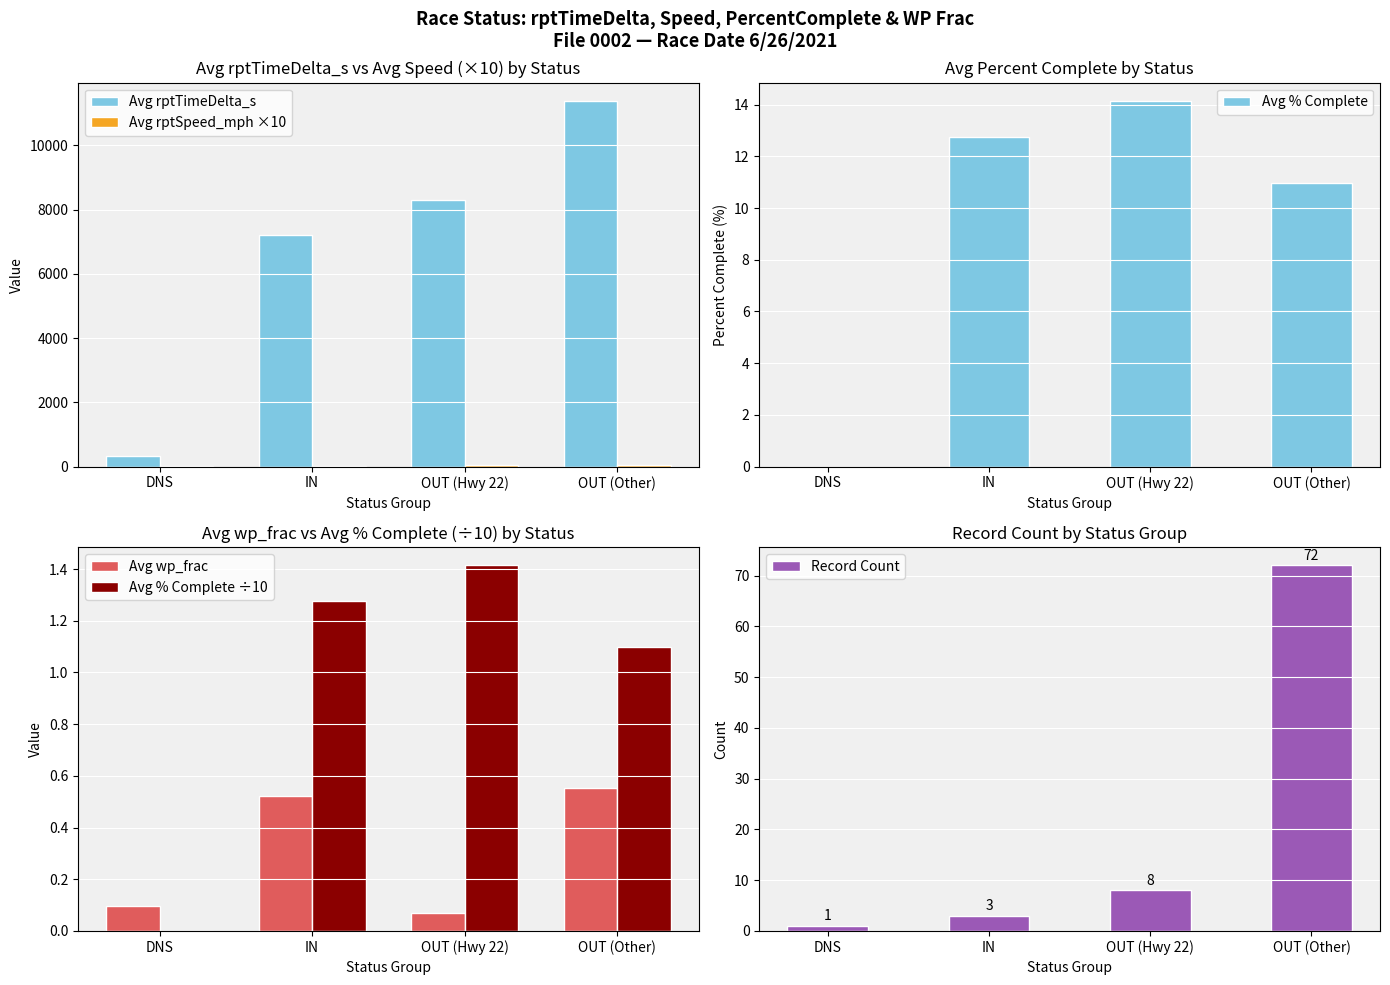

How many categories are shown in the chart?

4